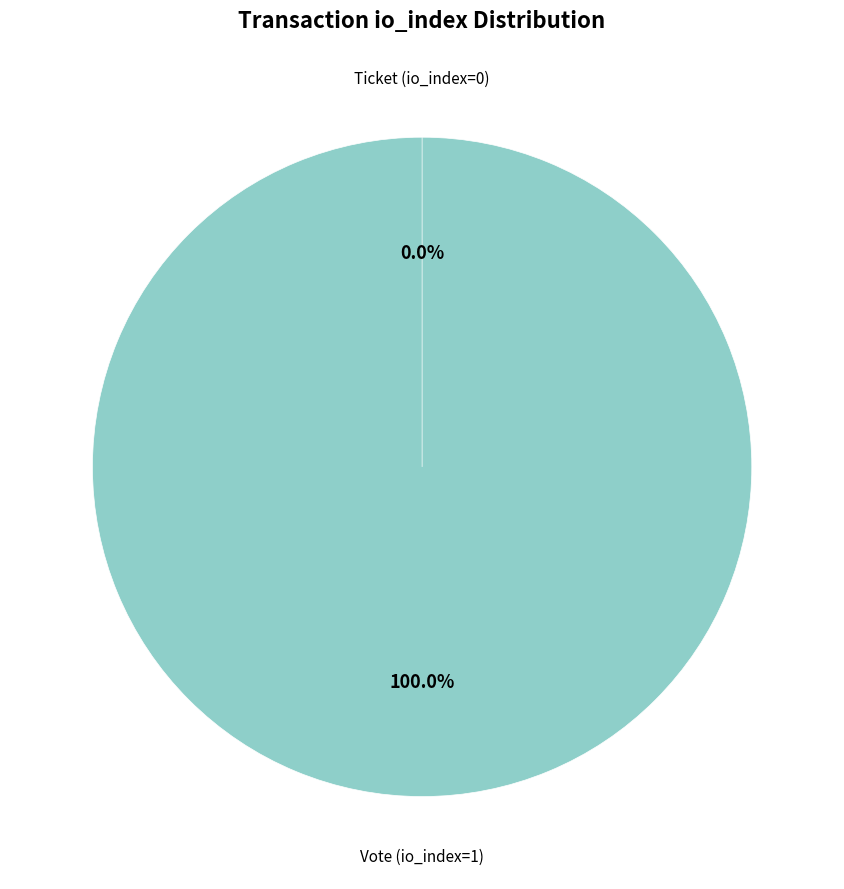

Is there a majority slice in this chart?

Yes